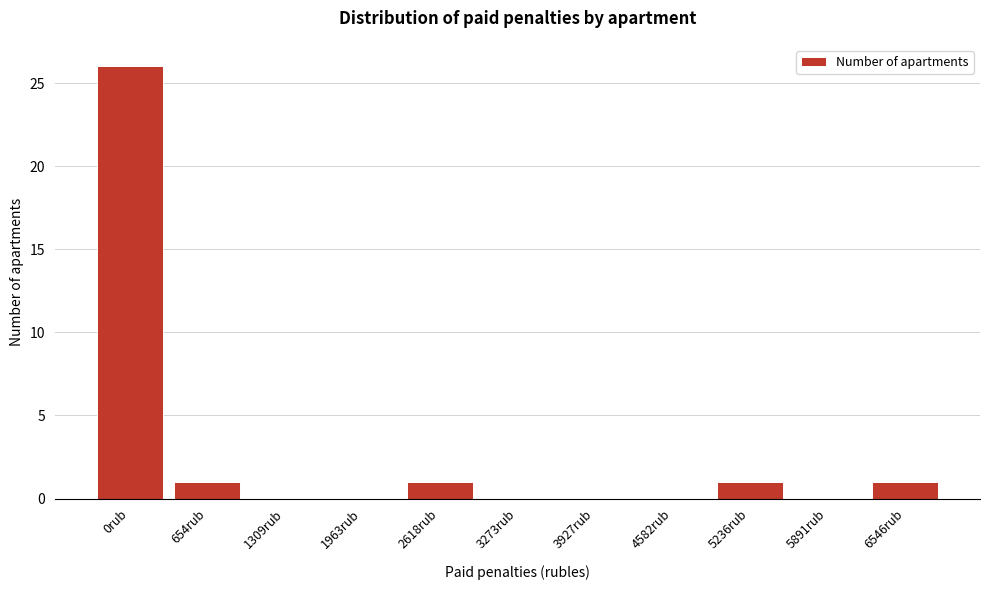

Reading left to right, what are all the values shown in this chart?

0rub=26	654rub=1	1309rub=0	1963rub=0	2618rub=1	3273rub=0	3927rub=0	4582rub=0	5236rub=1	5891rub=0	6546rub=1